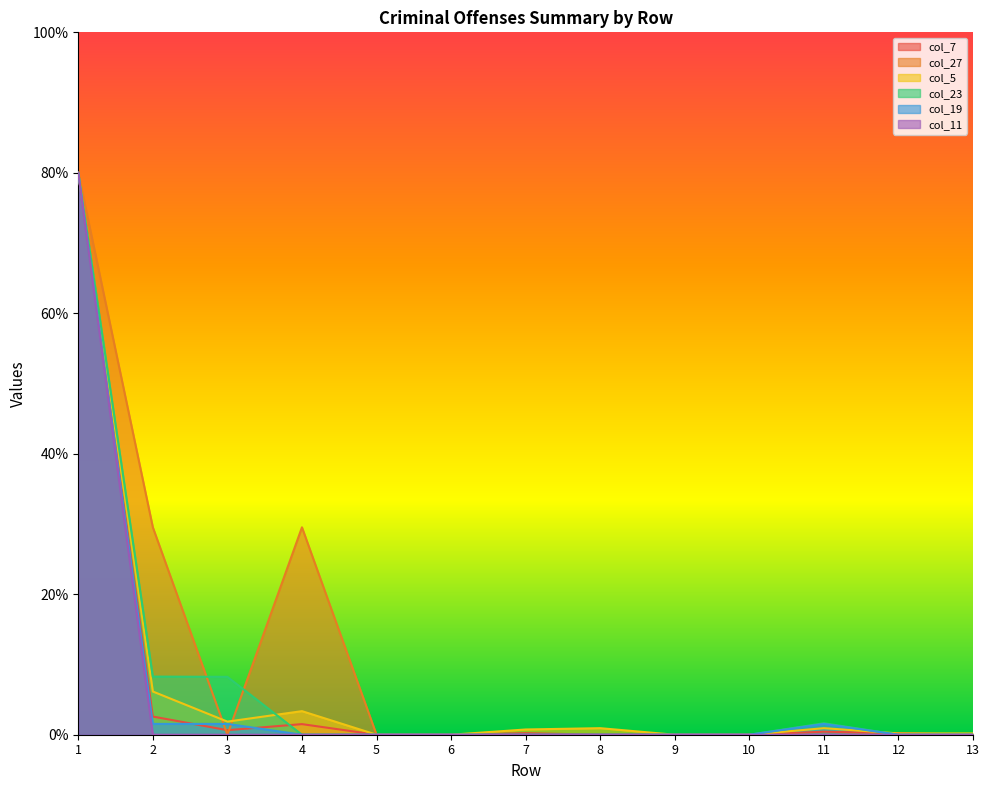

What are all the series names shown in the legend?

col_7, col_27, col_5, col_23, col_19, col_11